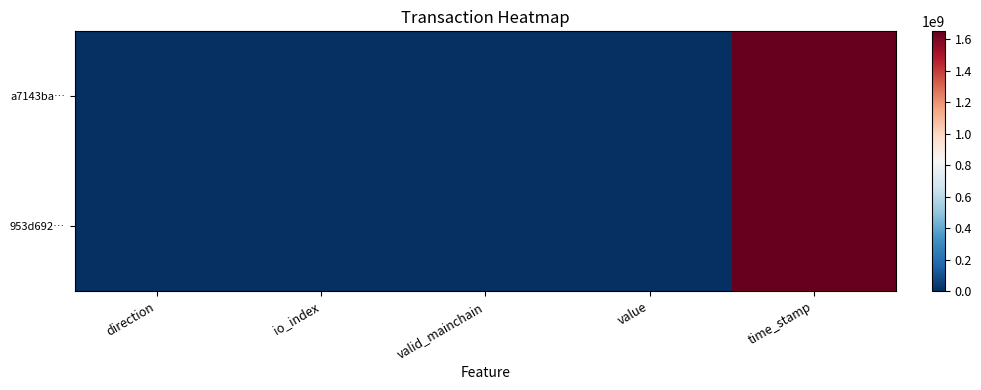

What is the greatest value displayed?

1649003219.0